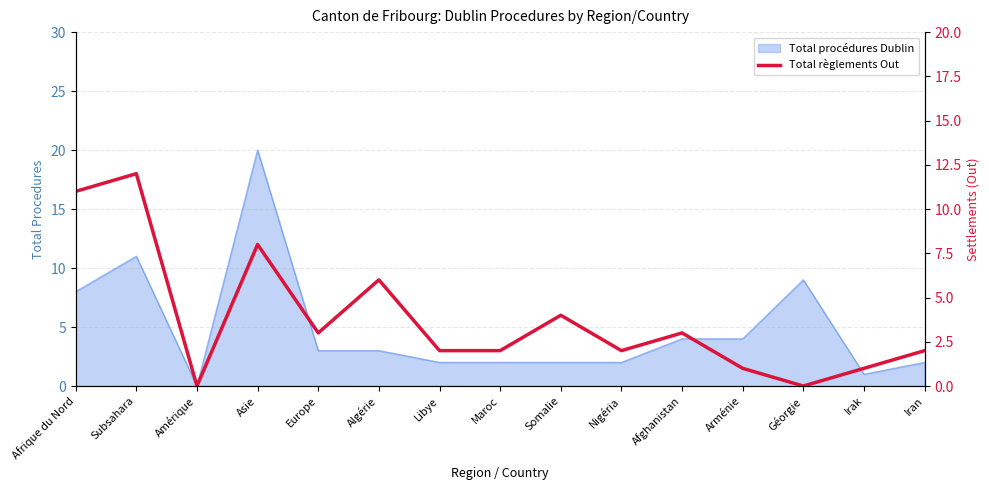

What is the label of the 14th point from the left?

Irak